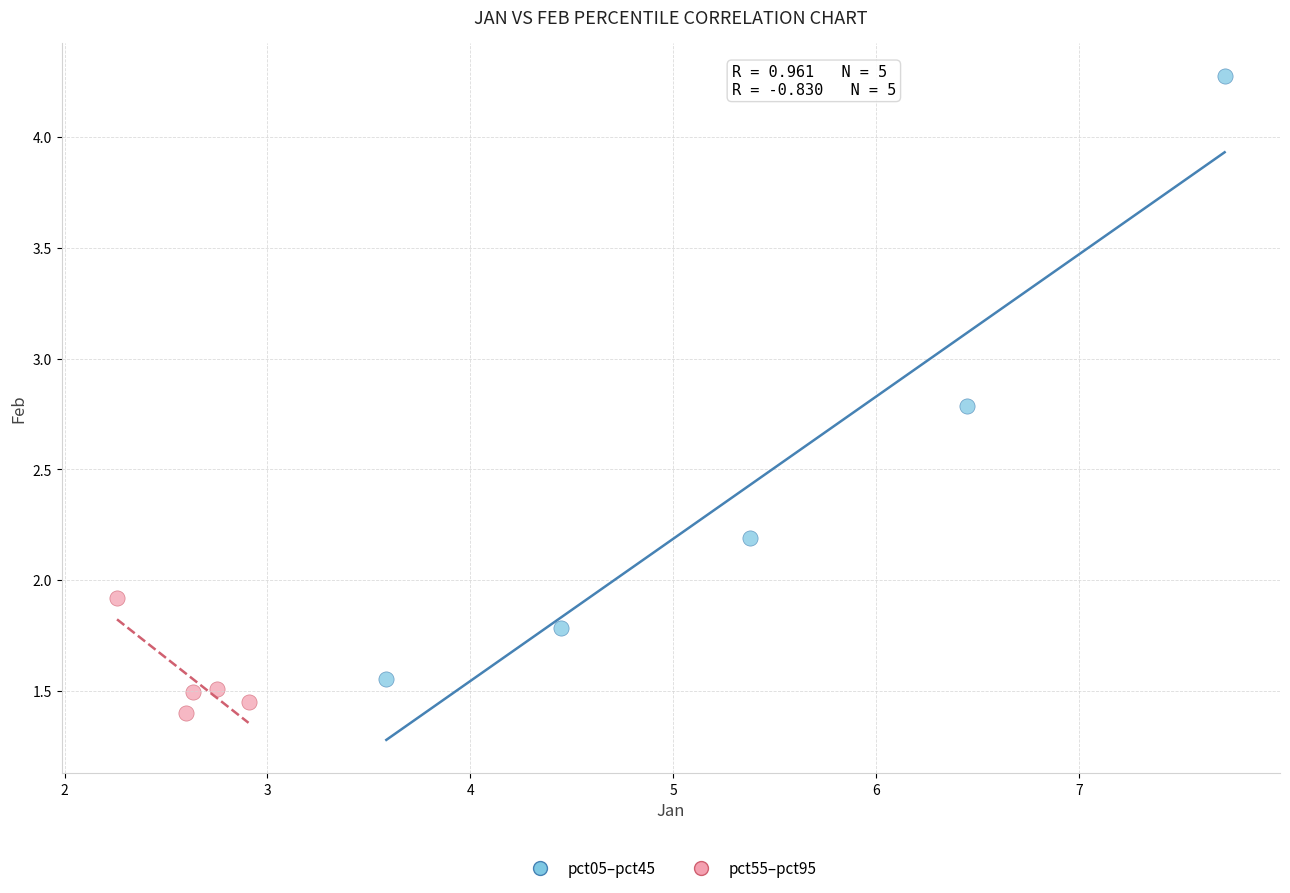

Which series contains the lowest Y value?

pct55–pct95